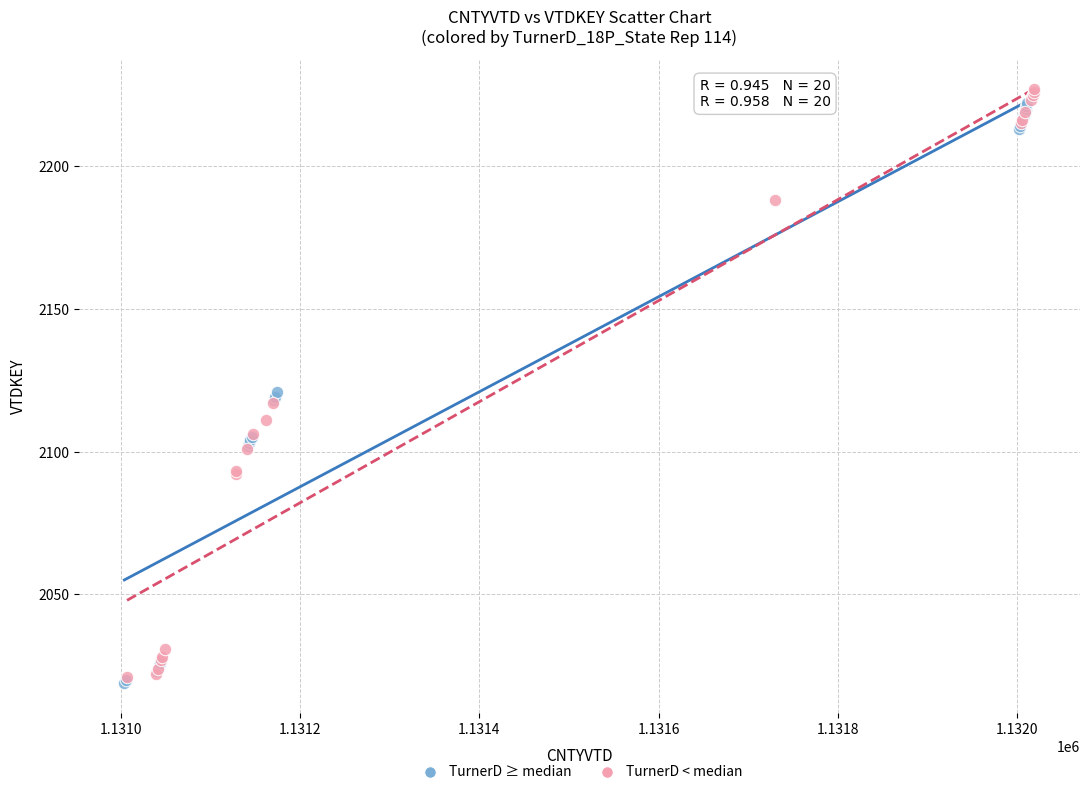

Which series contains the lowest Y value?

TurnerD ≥ median